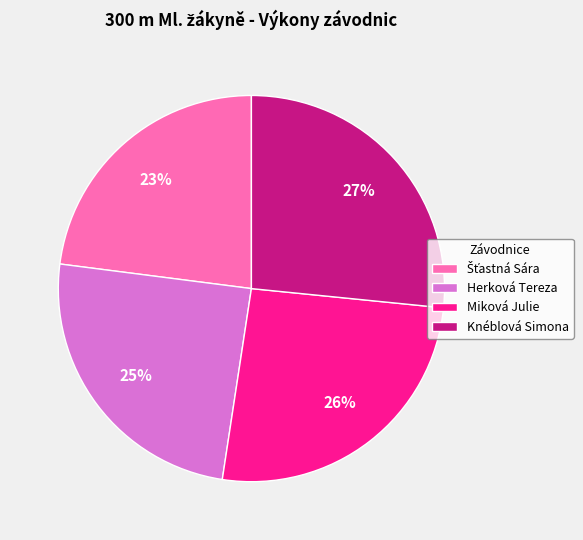

What is the largest slice in the pie chart?

Knéblová Simona